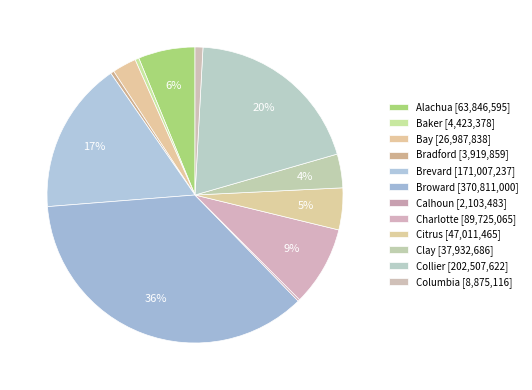

To the nearest percent, what is the difference between the largest and smallest slice percentages?

36%